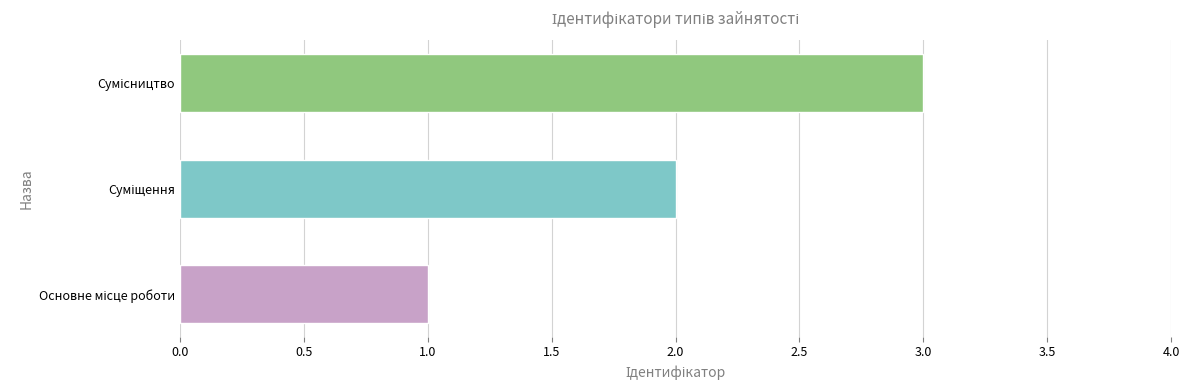

Are the bars horizontal?

Yes